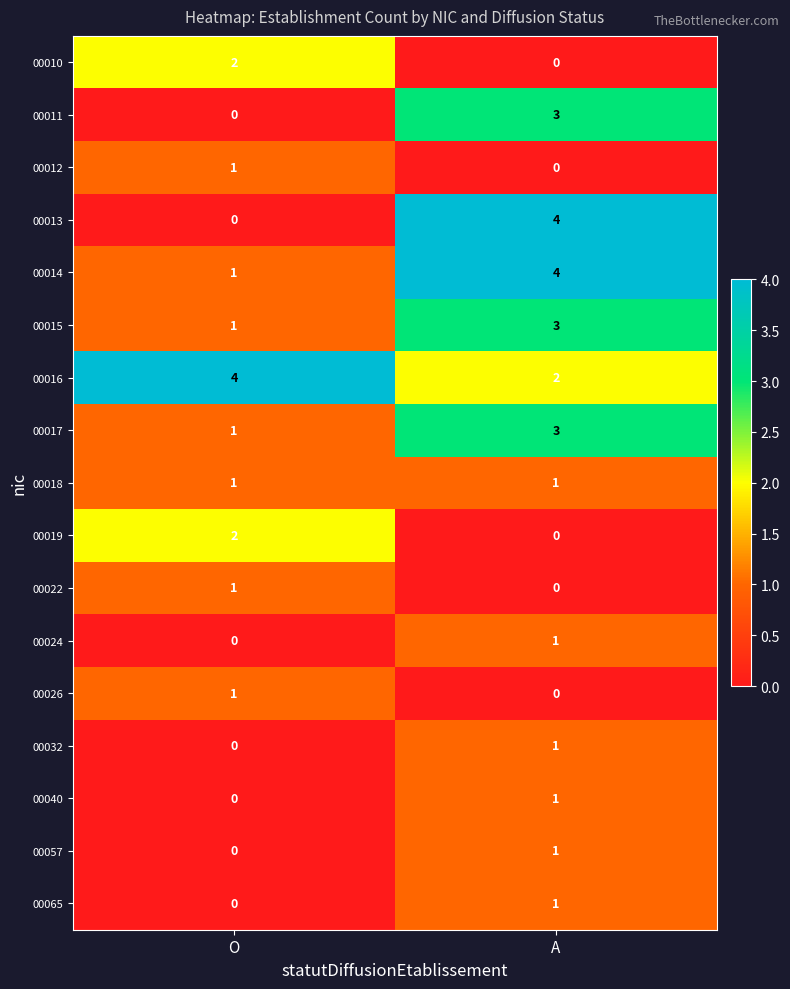

Rank the categories by 00014 value from highest to lowest.

A, O